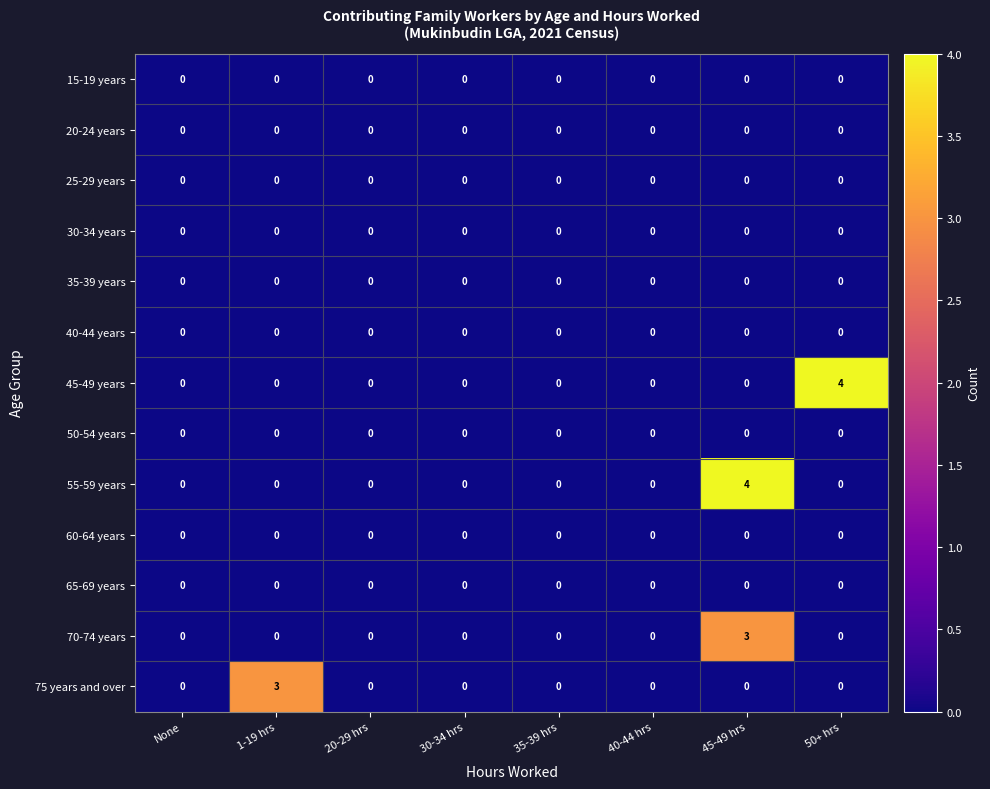

Count the 55-59 years values in the range 0 to 1.

7